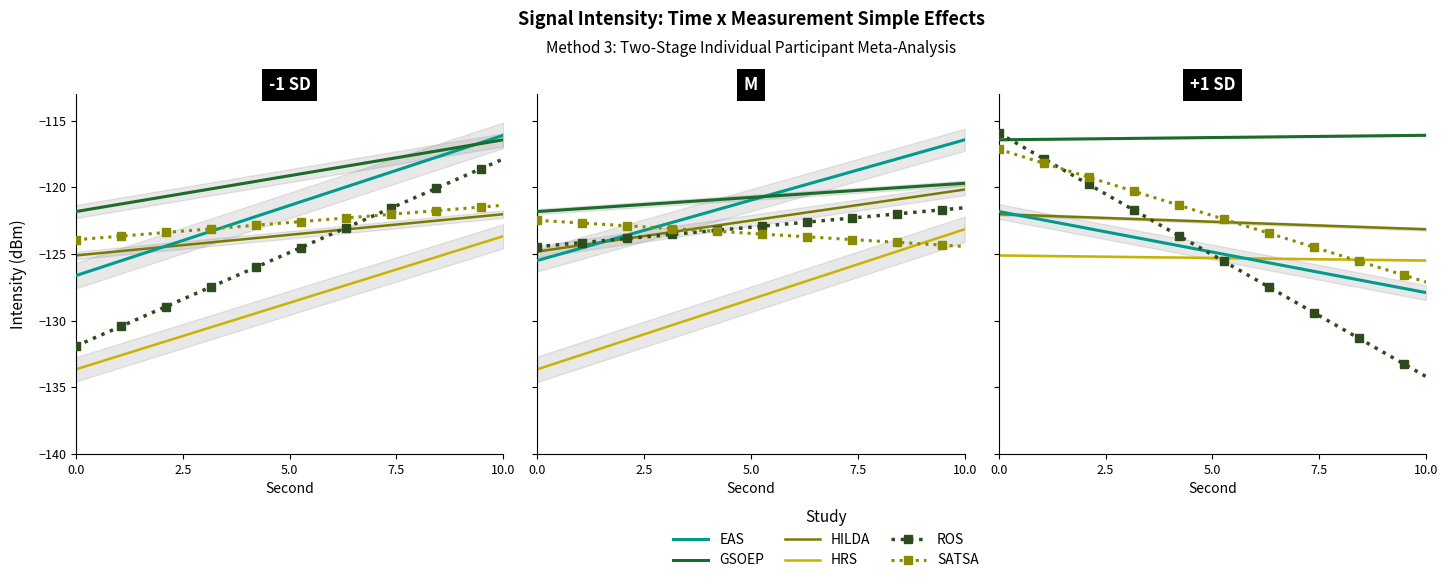

What is the sum of all EAS values?

-2497.2